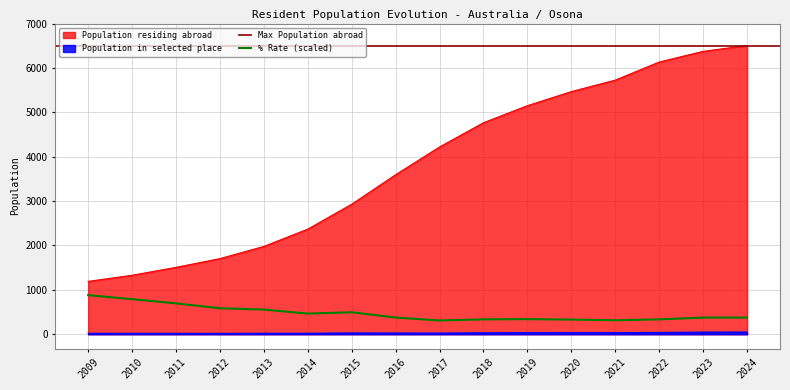

Is it true that Population in selected place equals 49 at 2024?

True